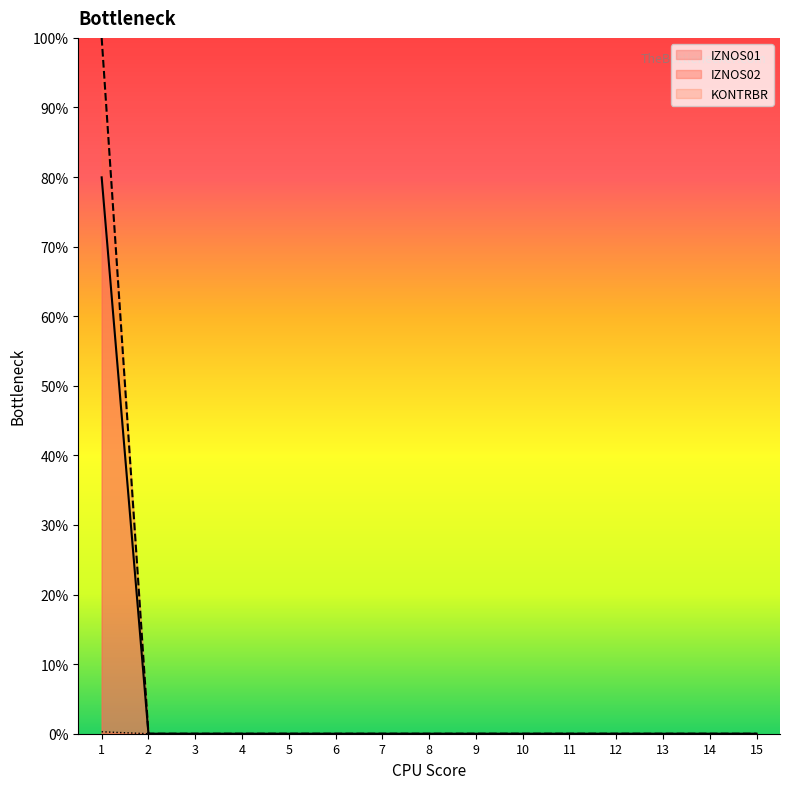

What is the average value of the IZNOS01 series?

5.3